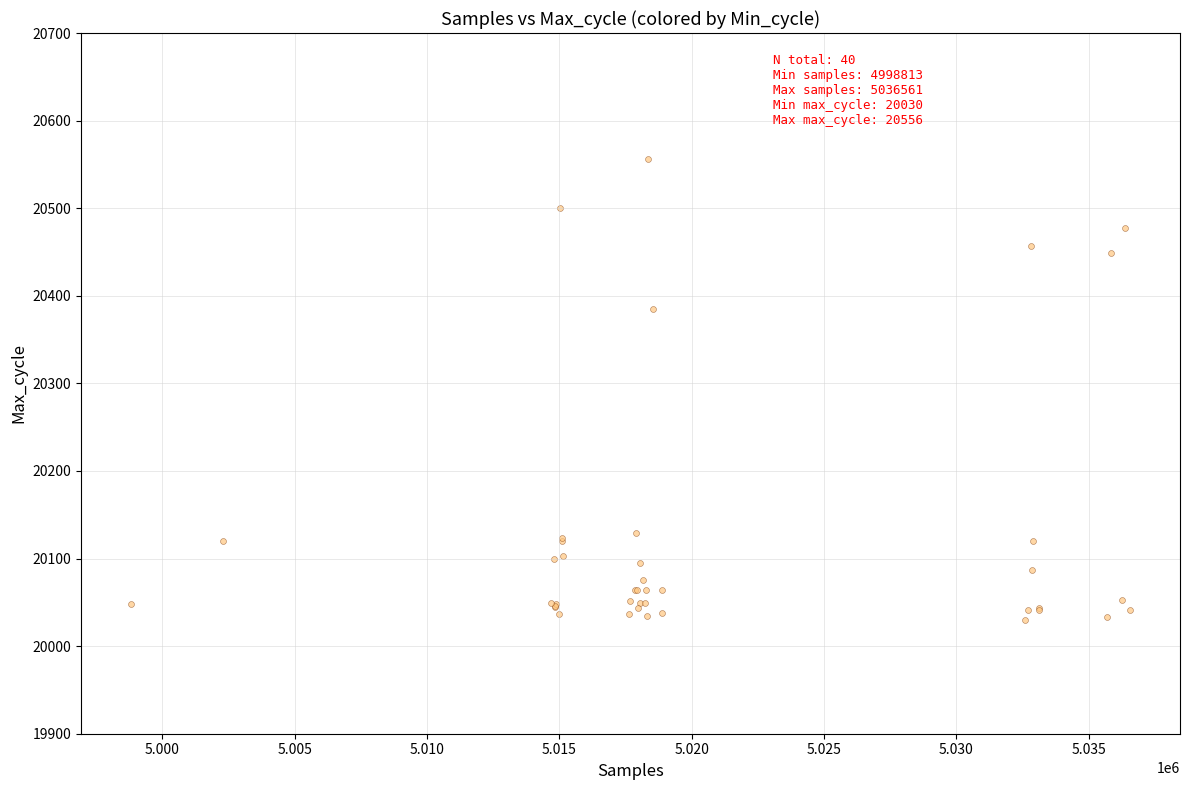

What Y value in the scatter plot is closest to 20293?

20385